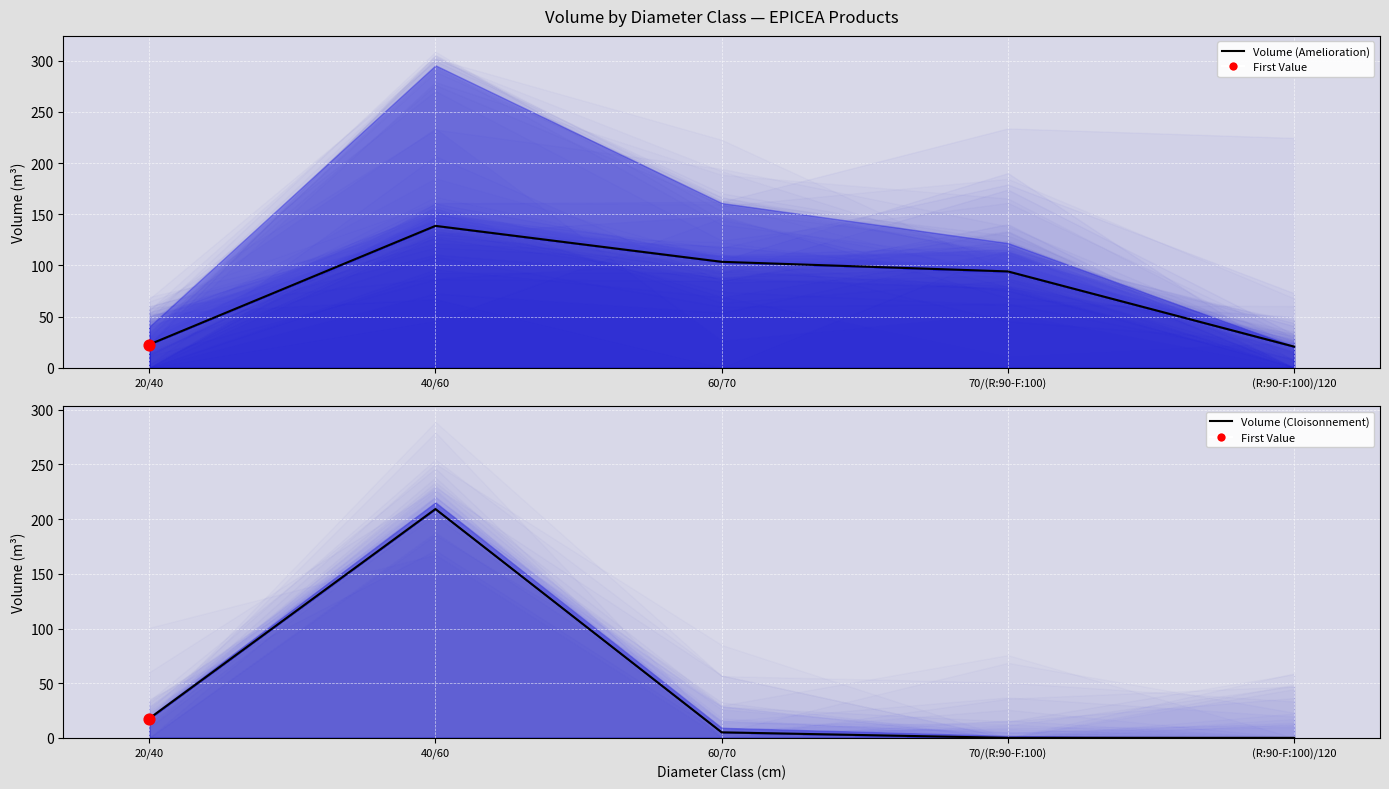

At which category is the sum across all series the highest?

40/60